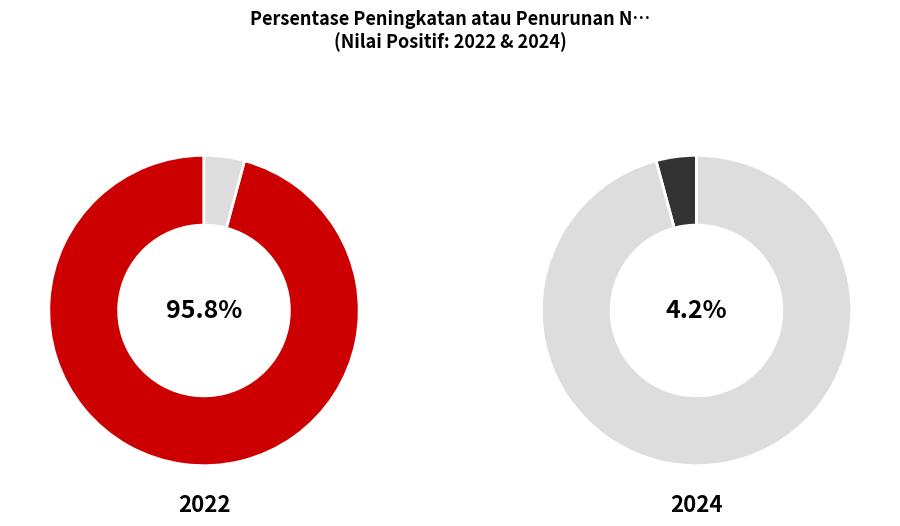

Is there a majority slice in this chart?

Yes